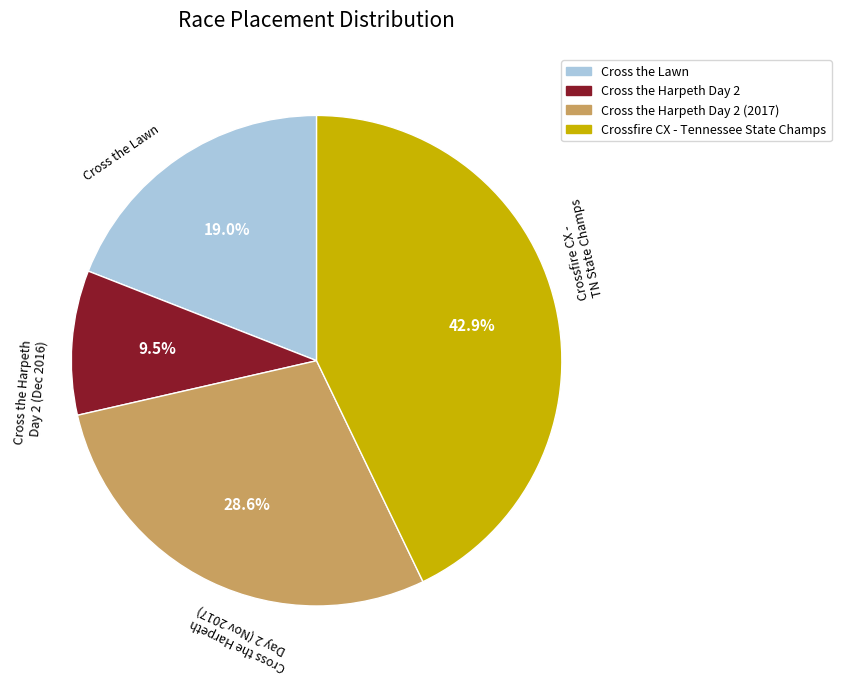

Is there a majority slice in this chart?

No